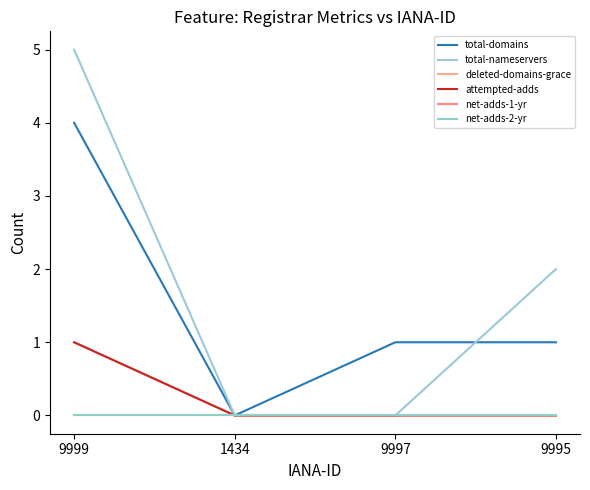

What position from the right is 9995?

1